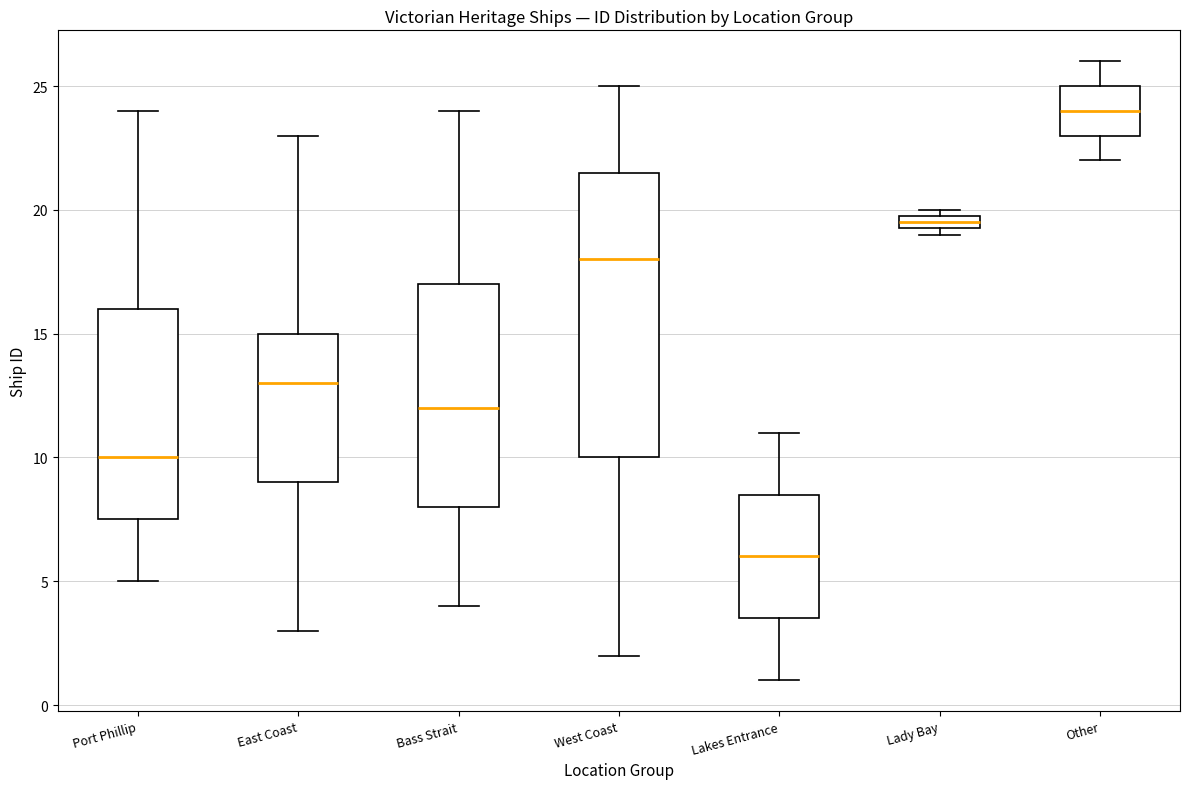

Which box has the lowest median line?

Lakes Entrance